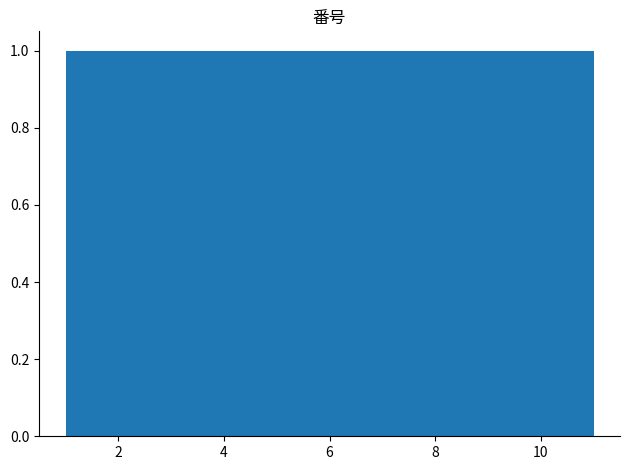

What is the height of the bar covering 2.8 to 3.8 on the x-axis? Neither the bar edges nor the heights are printed on the chart, so give them approximately, as read against the axes.

1